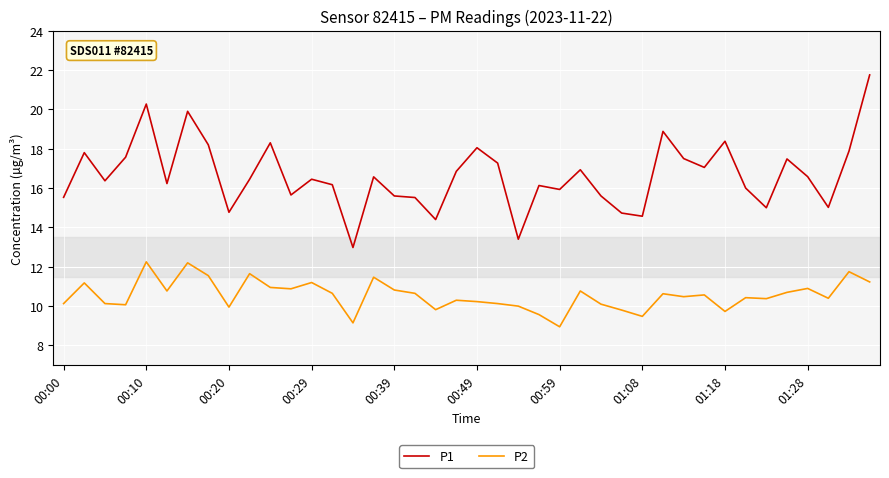

Count the number of categories in the chart.

40